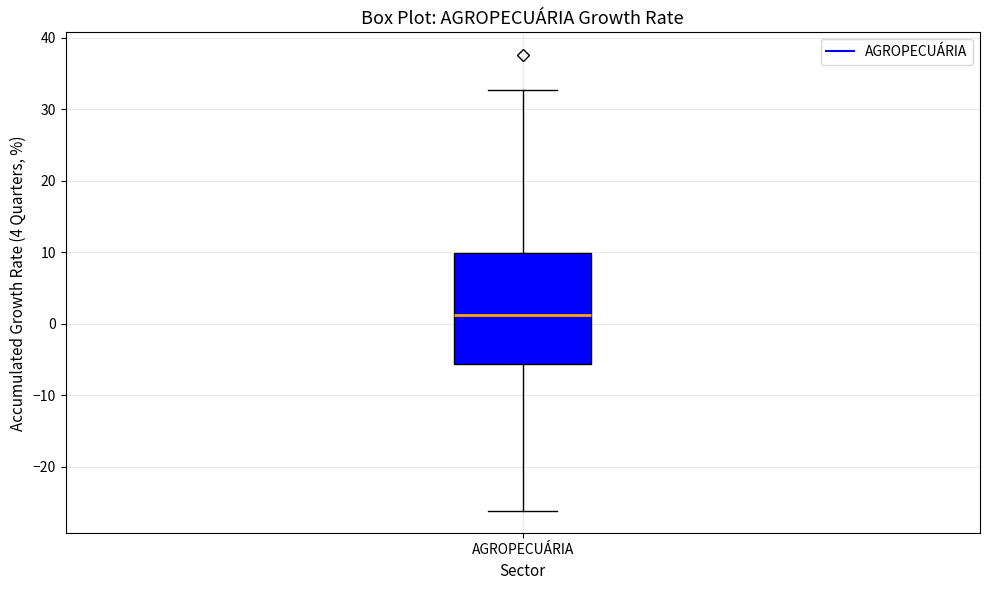

Transcribe this box plot: give where the median line is, the range the box spans, and where the two whiskers end, as read against the y-axis. The values are not printed on the chart, so give them approximately, as read against the axis.

median 1, box -6 to 10, whiskers -26 to 33